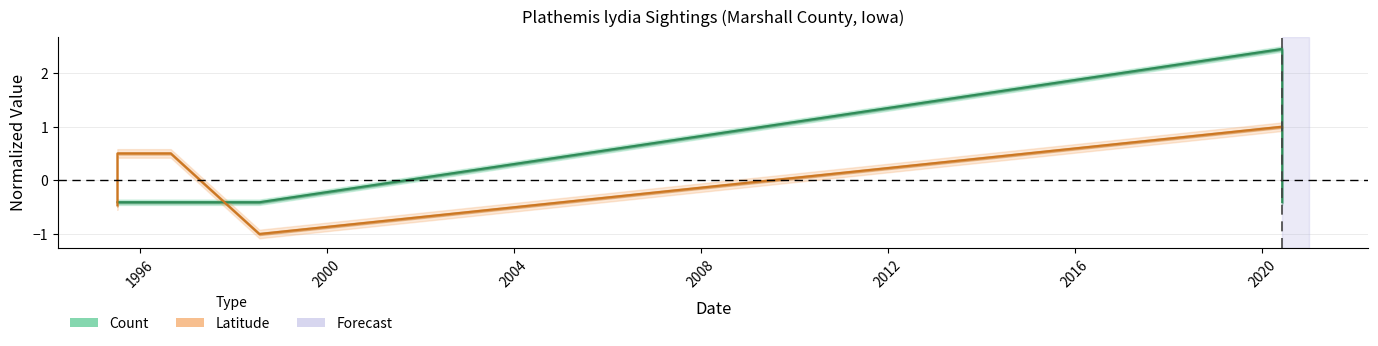

True or false: Count and Latitude cross at least once.

True